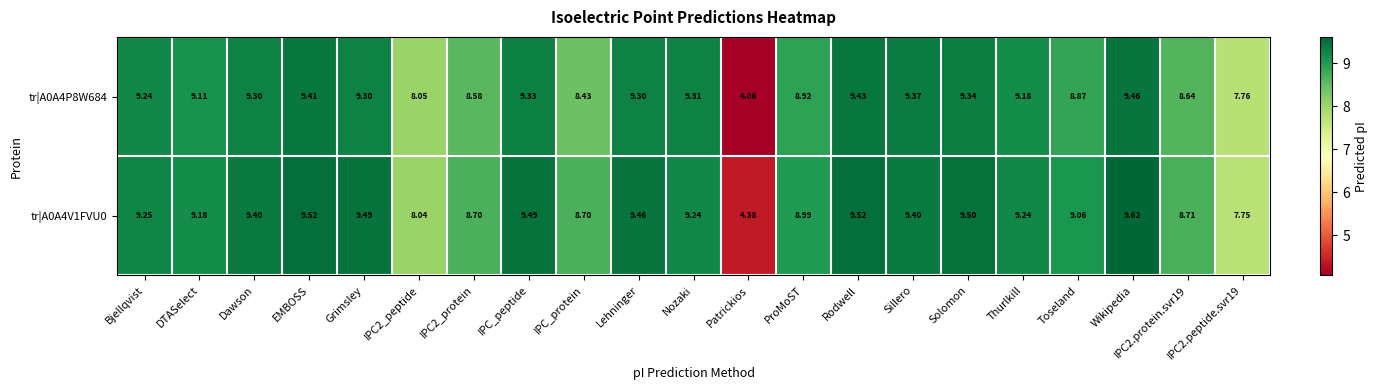

Count the number of categories in the chart.

21